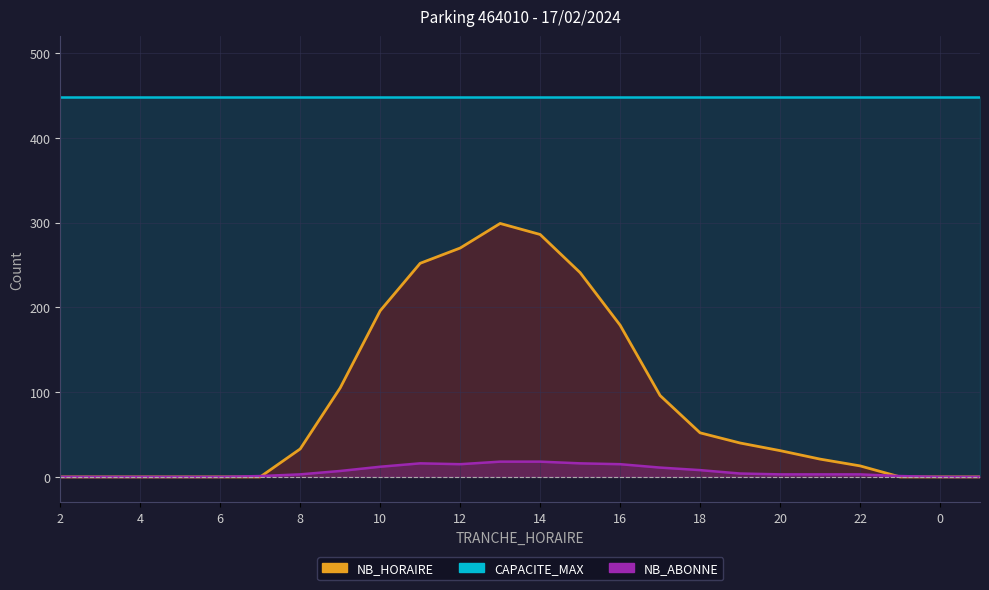

What is the maximum value for NB_HORAIRE?

299